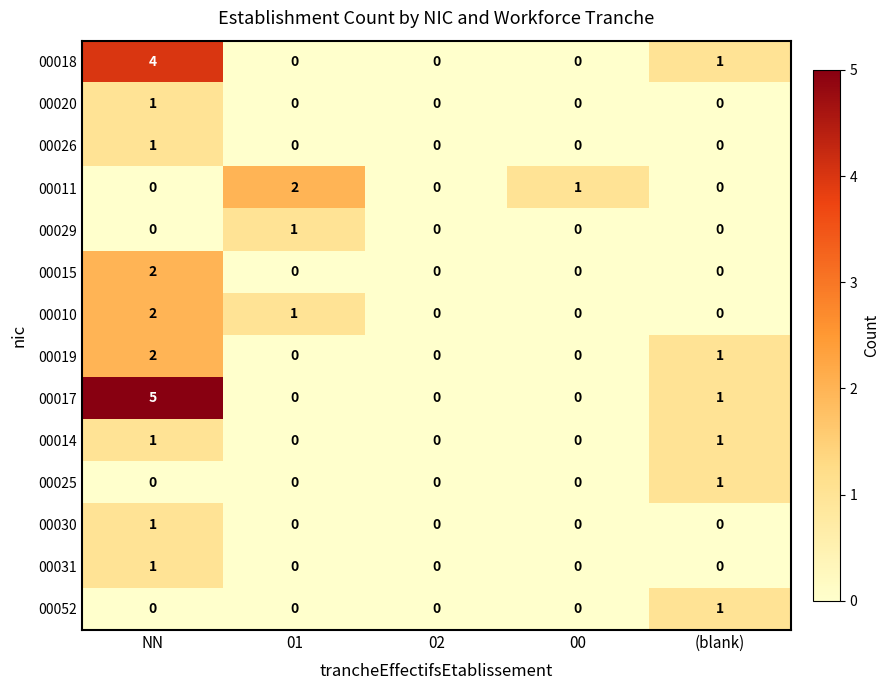

The value of 00010 at (blank) is 0. True or false?

True